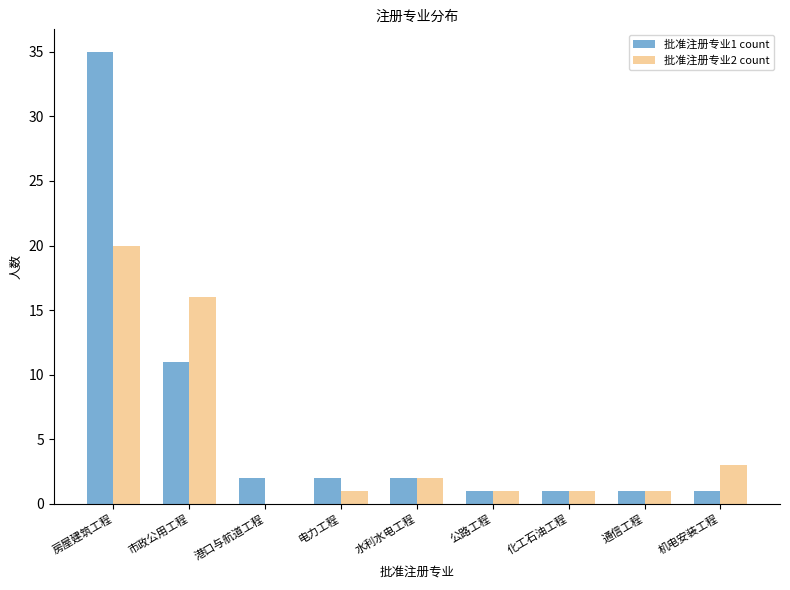

What is the average value of the 批准注册专业2 count series?

5